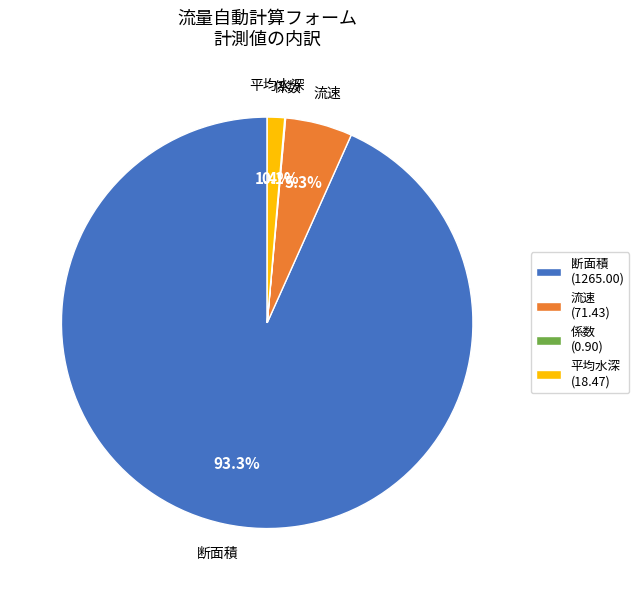

Does any single category account for the majority?

Yes